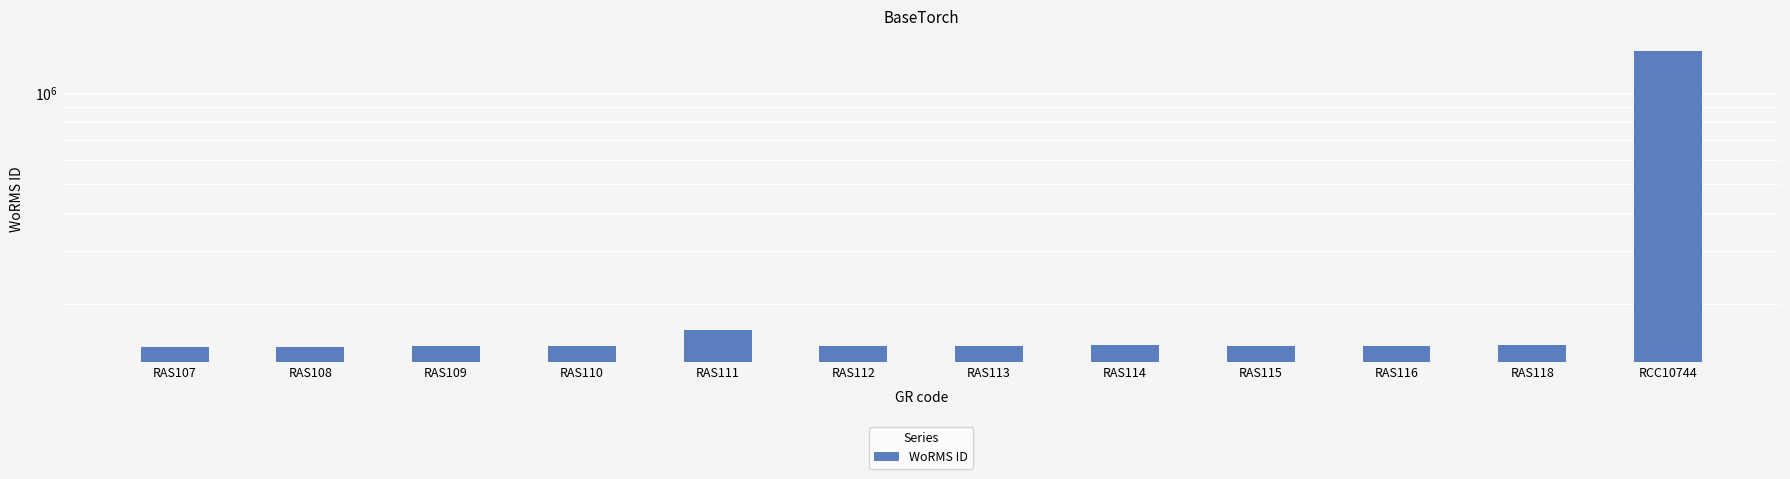

Rank the categories by value from lowest to highest.

RAS107, RAS108, RAS115, RAS116, RAS110, RAS113, RAS112, RAS109, RAS114, RAS118, RAS111, RCC10744